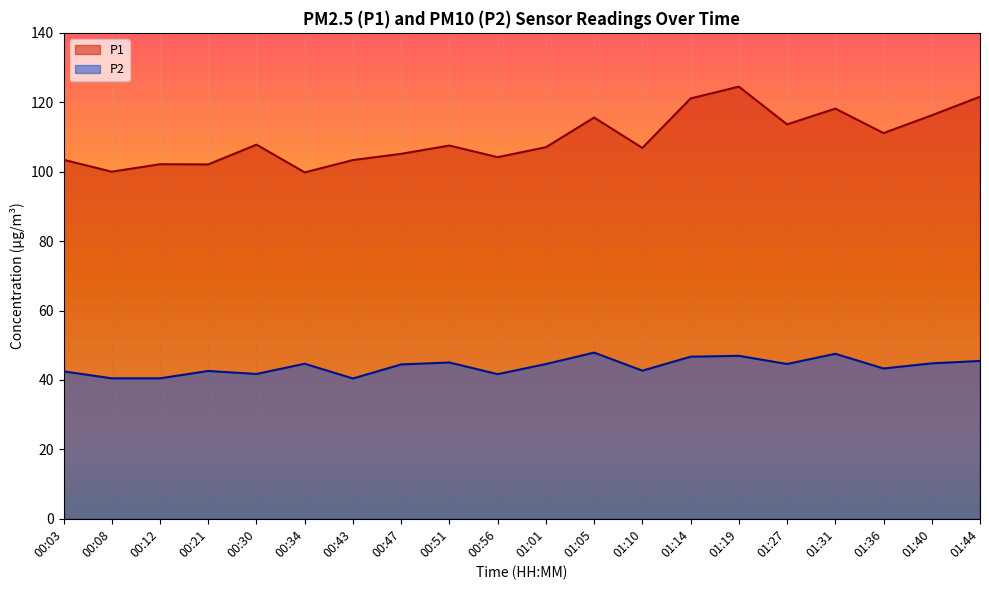

Reading right to left, what are all the values shown in this chart?

P1: 121.6	116.2	111.1	118.2	113.6	124.5	121.1	106.8	115.6	107.0	104.2	107.5	105.2	103.3	99.8	107.8	102.1	102.2	100.0	103.4
P2: 45.5	44.8	43.3	47.5	44.6	47.0	46.7	42.7	47.9	44.6	41.7	45.0	44.5	40.4	44.7	41.7	42.6	40.5	40.5	42.5